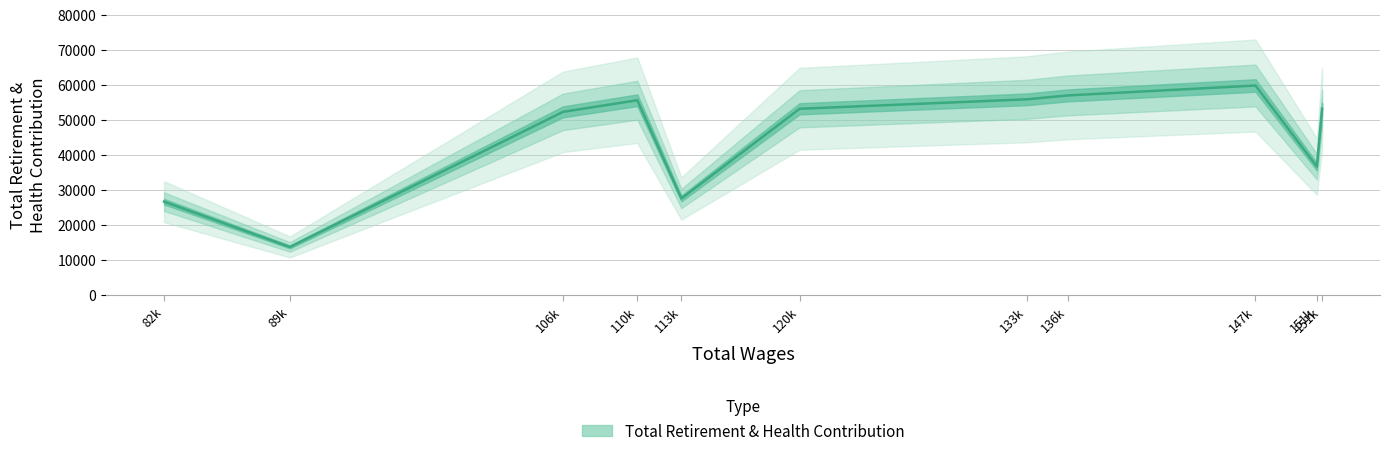

What is the value of the 7th point from the left?

55809